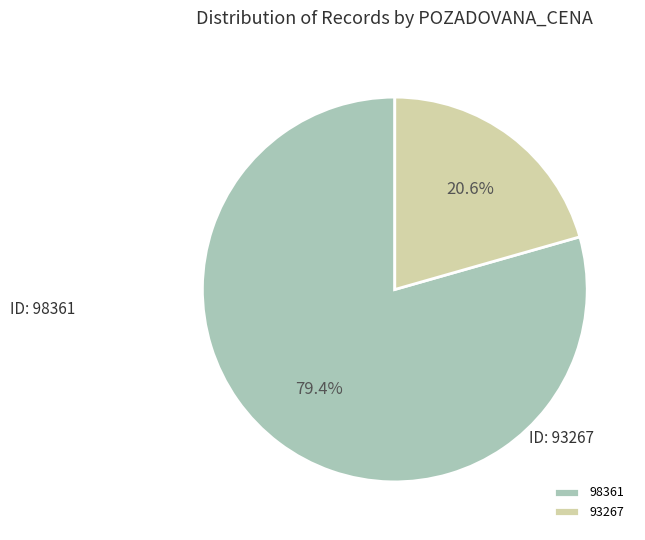

To the nearest percent, what is the difference between the largest and smallest slice percentages?

59%